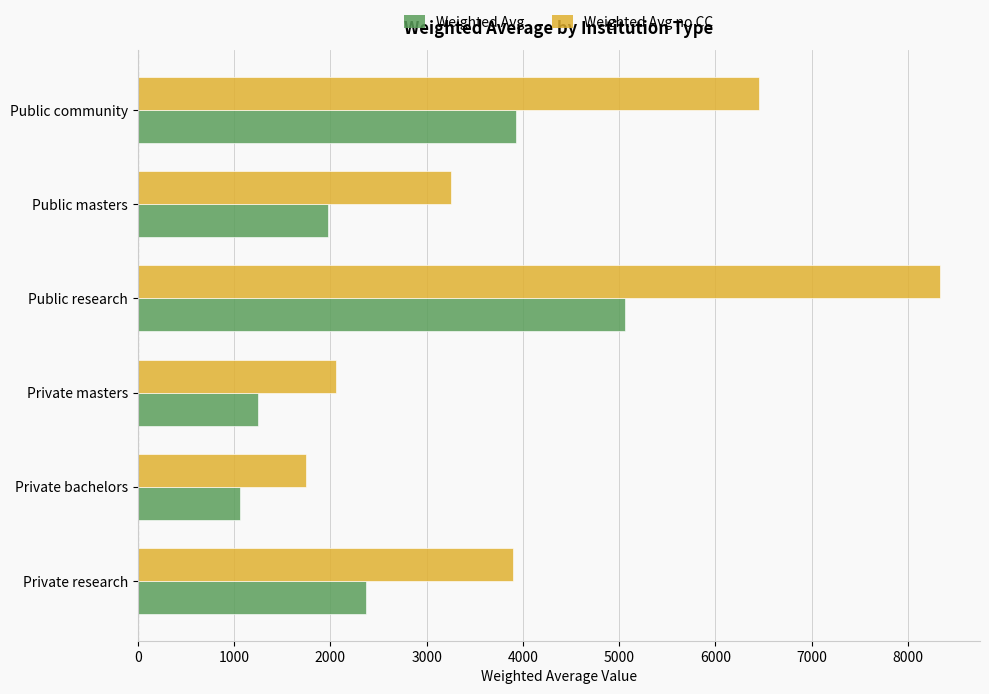

At how many categories does at least one series exceed 2577?

4